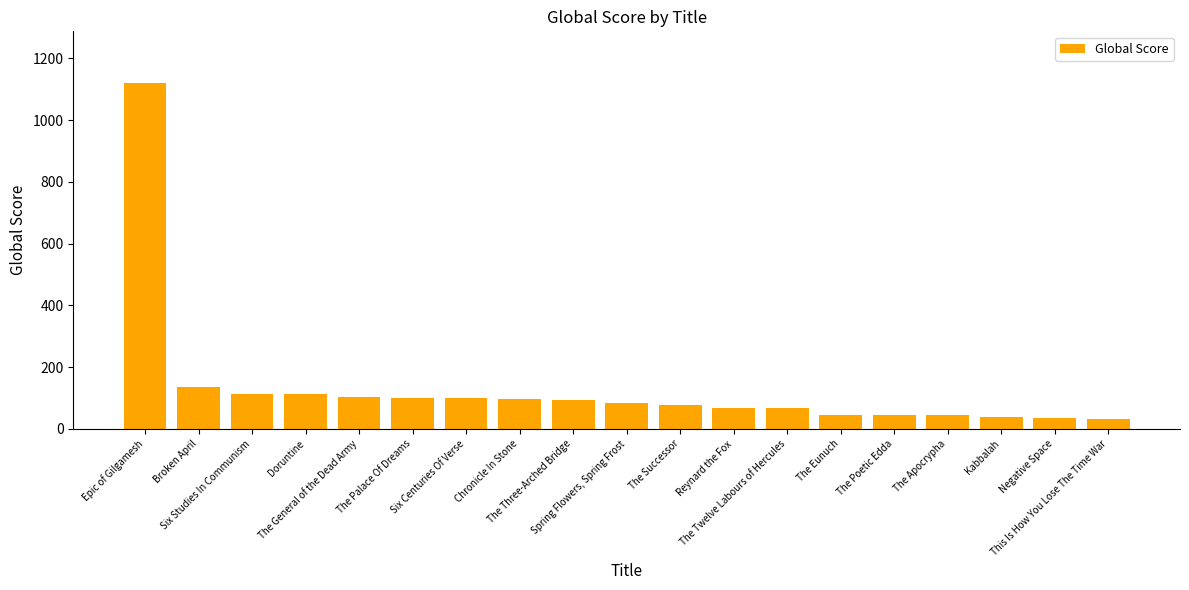

What is the value of the 14th bar from the left?

45